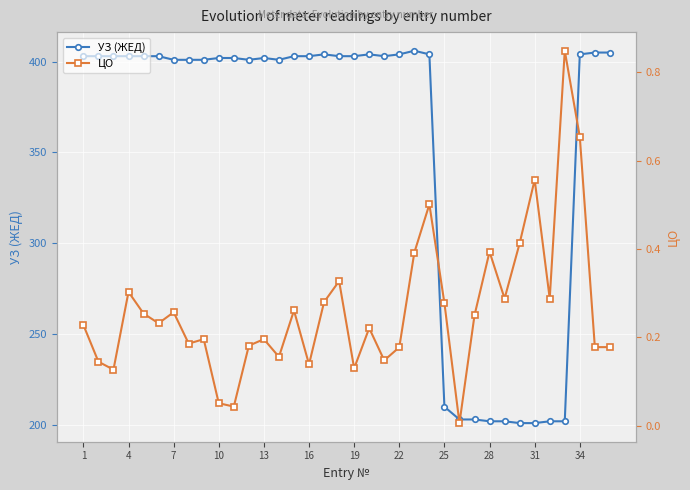

Where is УЗ (ЖЕД) nearest to the value 303?

25